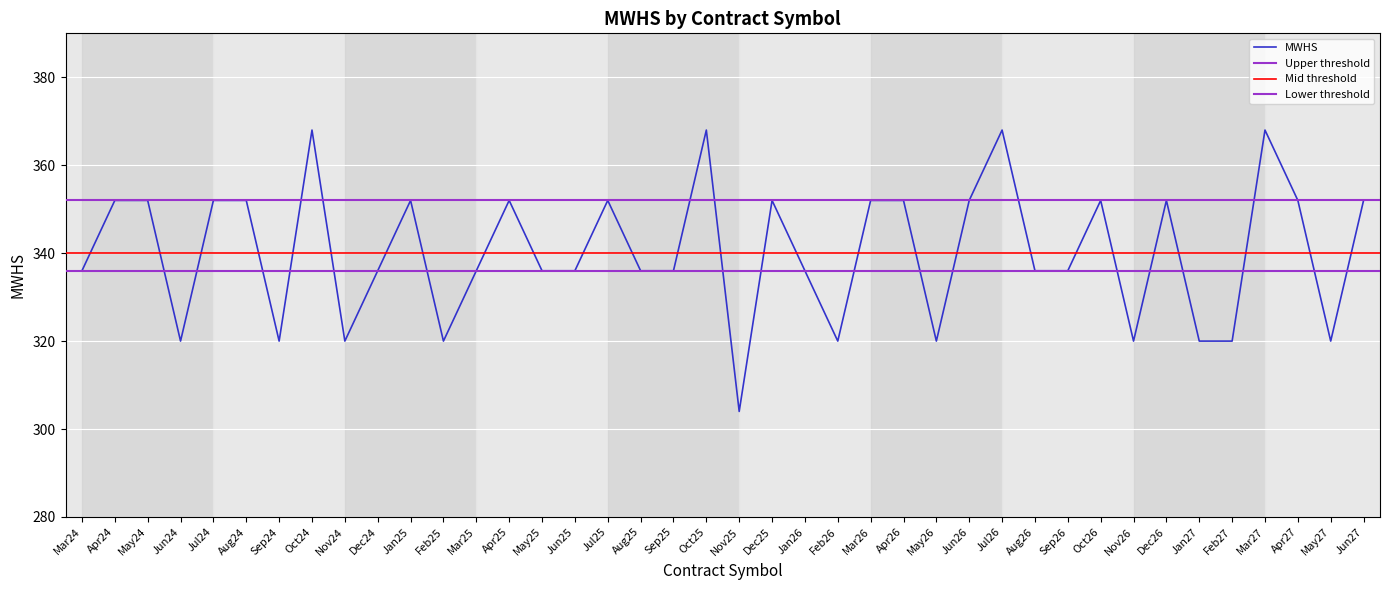

Where is the data nearest to the value 336?

Mar24